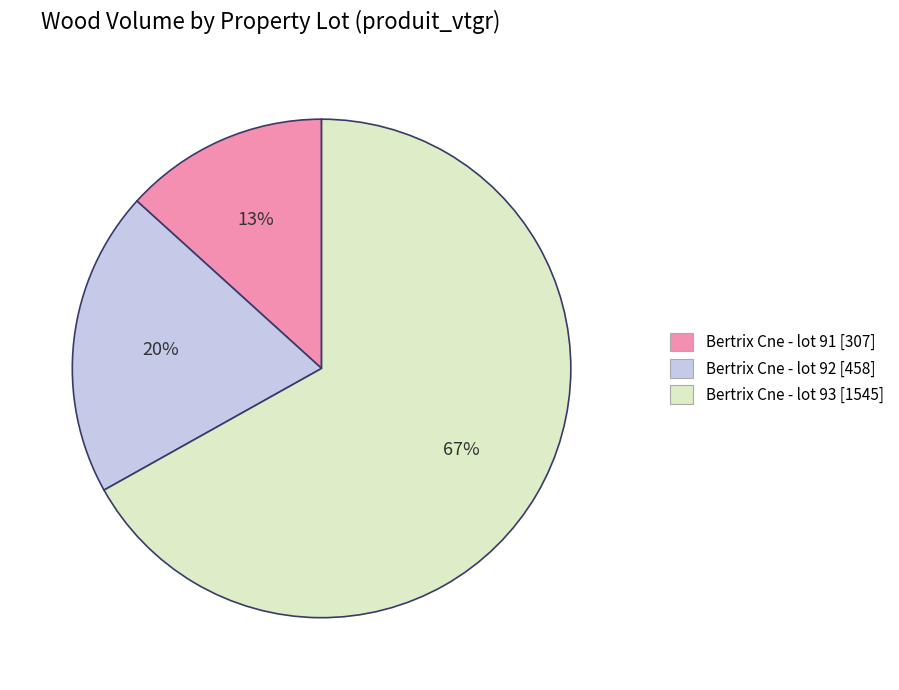

Rank the categories by value from lowest to highest.

Bertrix Cne - lot 91, Bertrix Cne - lot 92, Bertrix Cne - lot 93